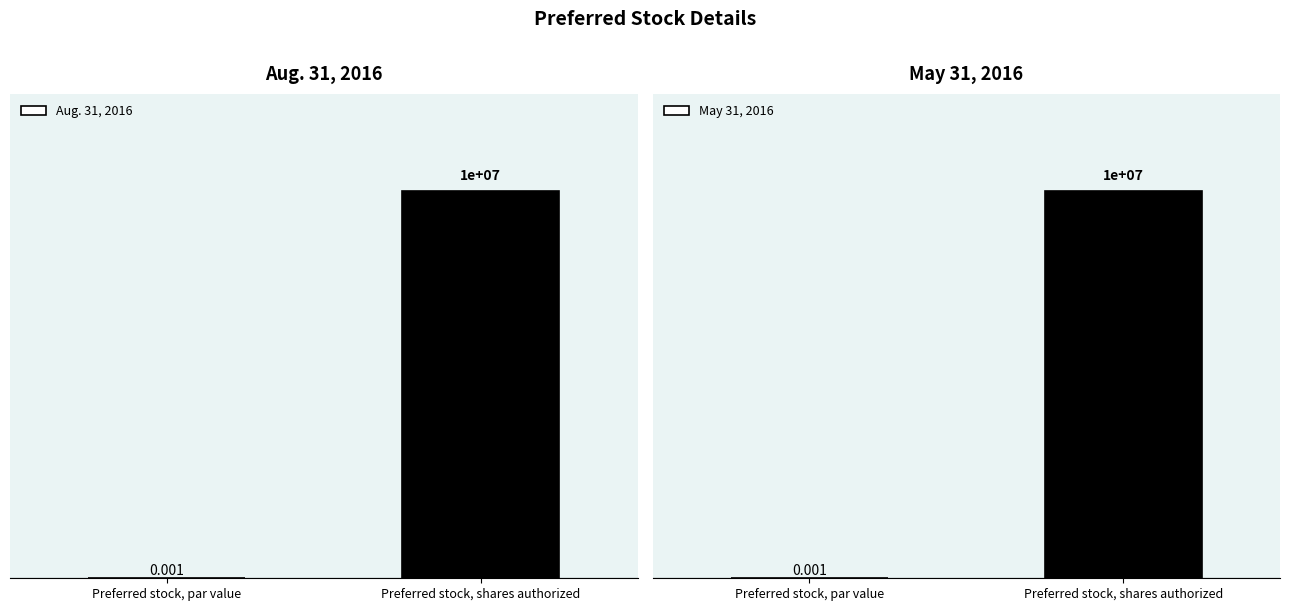

What is the sum of the Aug. 31, 2016 values at Preferred stock, shares authorized and Preferred stock, par value?

10000000.0